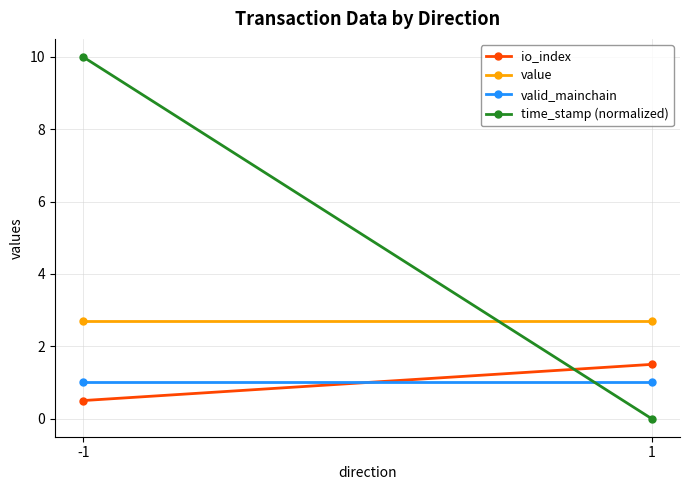

Is this an area chart (filled region under the line)?

No